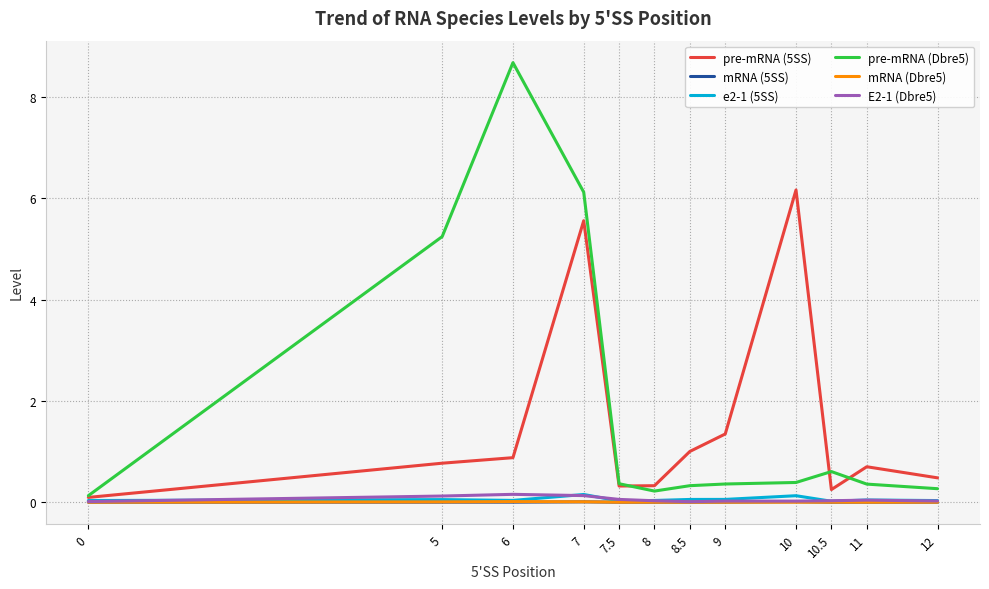

The value of pre-mRNA (5SS) at 11 is 0.7. True or false?

True